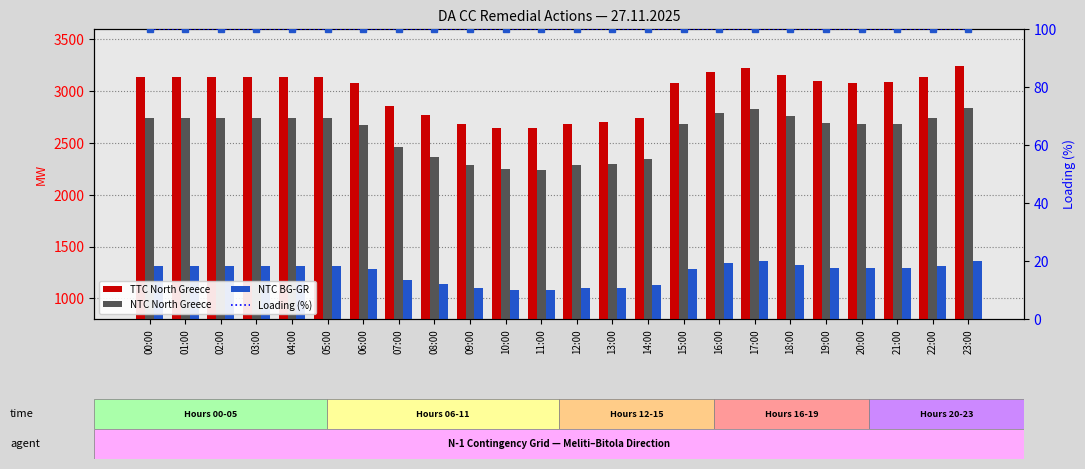

What is the average value of the NTC BG-GR series?

1247